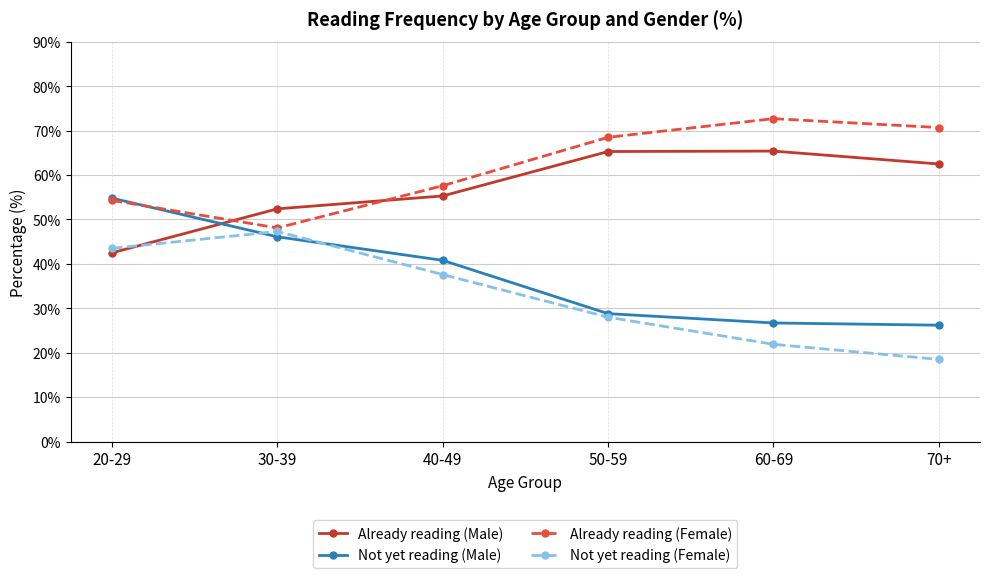

At which label does Not yet reading (Female) reach its peak?

30-39